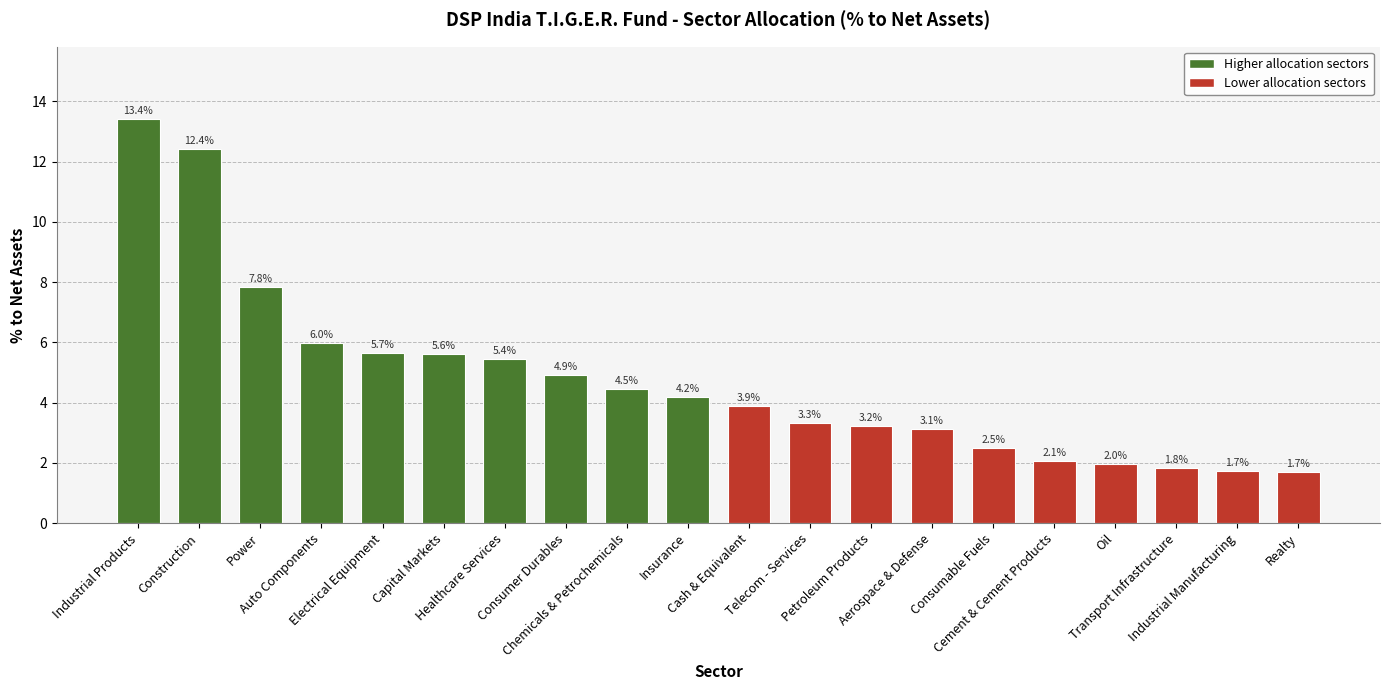

What is the smallest value displayed?

1.7